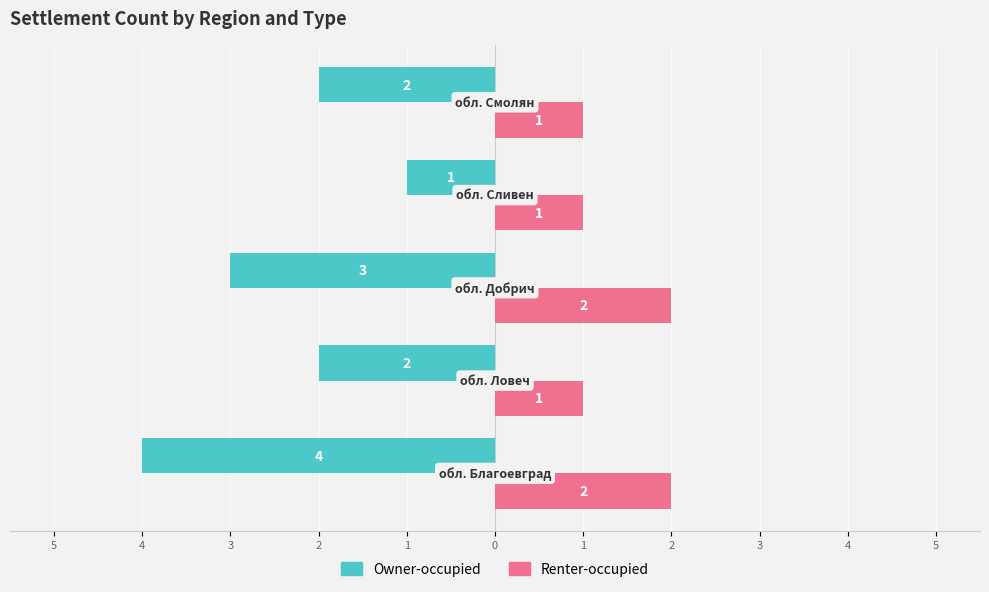

What are all the series names shown in the legend?

Owner-occupied, Renter-occupied